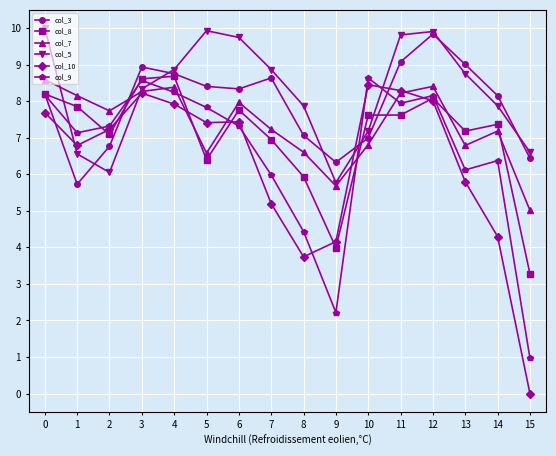

Rank the series by their average value, from lowest to highest.

col_10, col_9, col_8, col_7, col_3, col_5